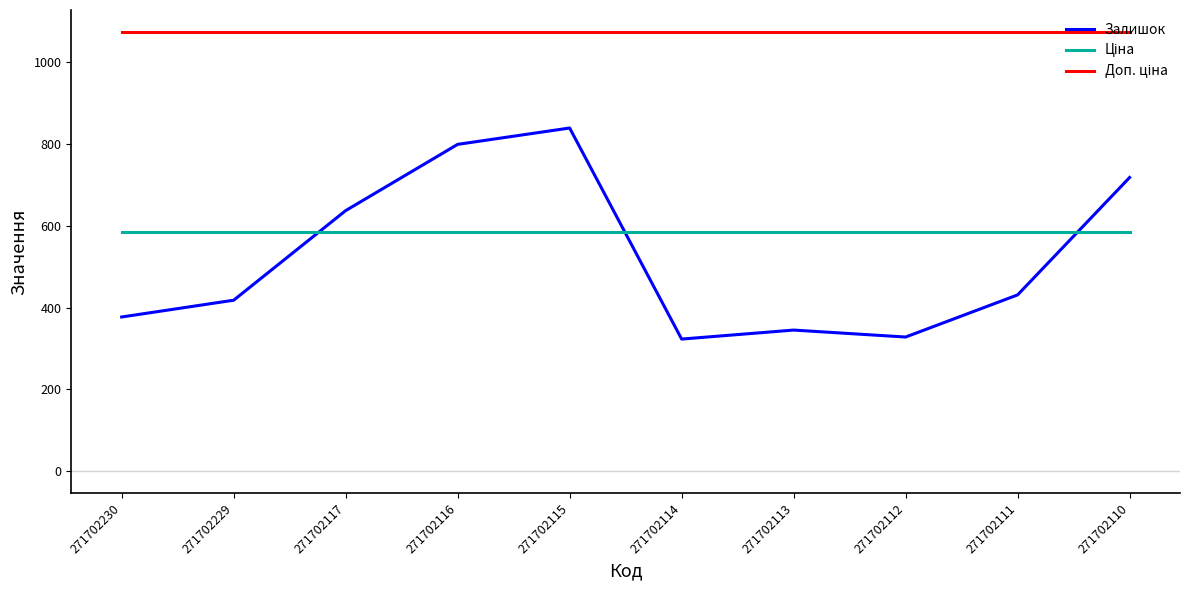

What is the maximum value shown in the chart?

1073.8